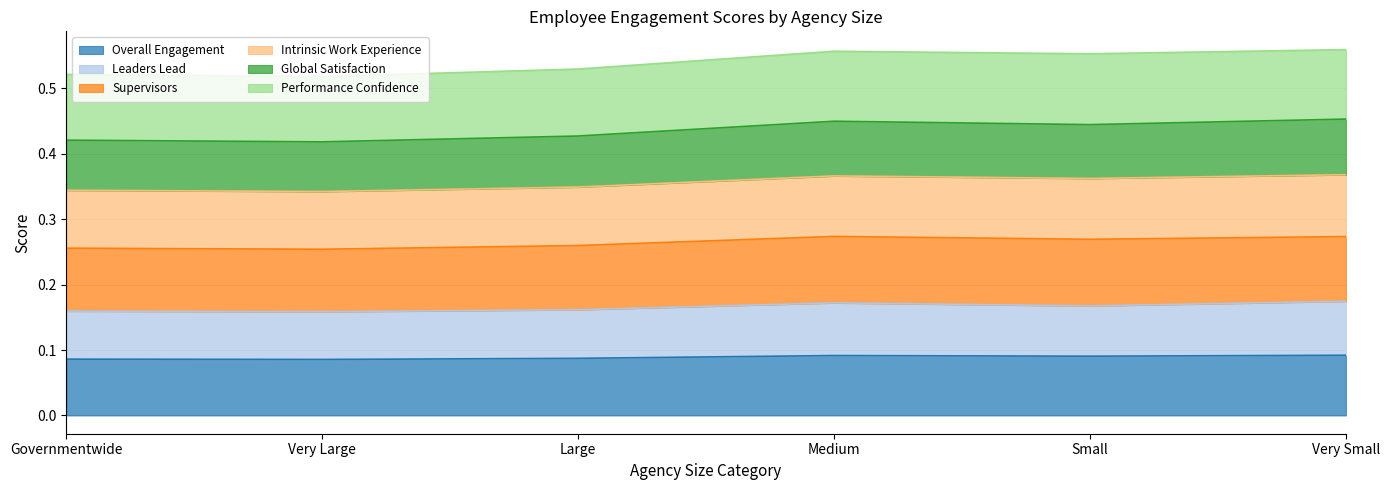

Where is the first local maximum for Global Satisfaction?

Medium